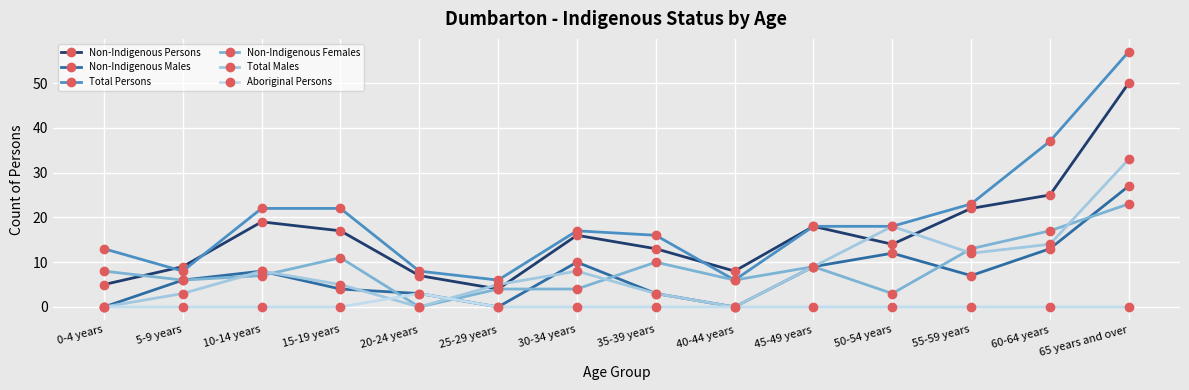

At which category is the sum across all series the highest?

65 years and over